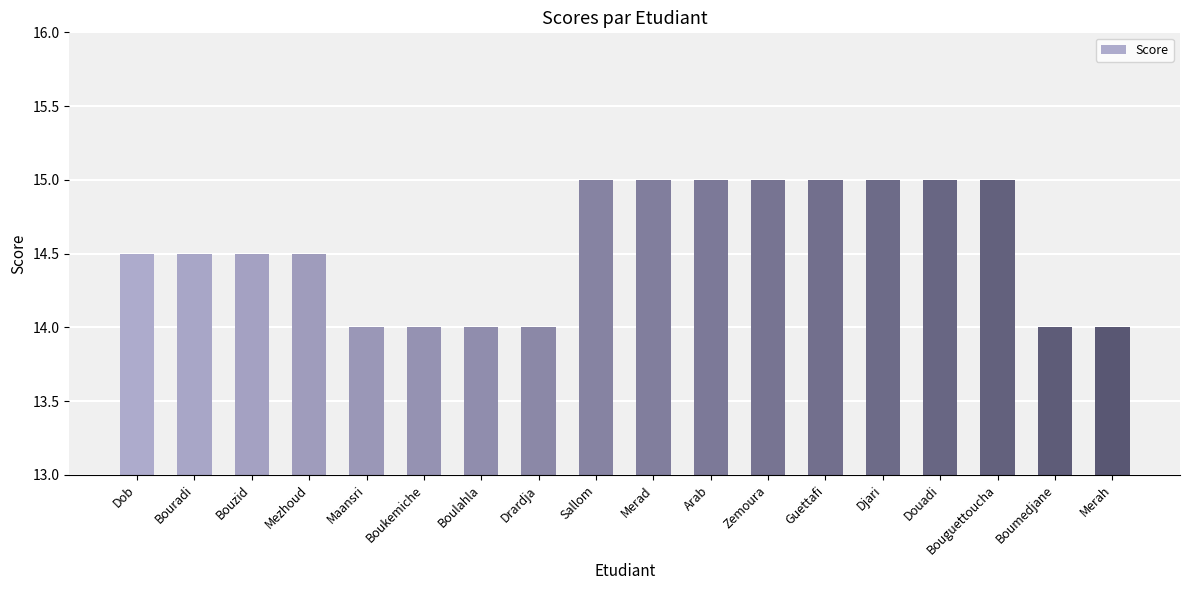

Does the chart contain stacked bars?

No